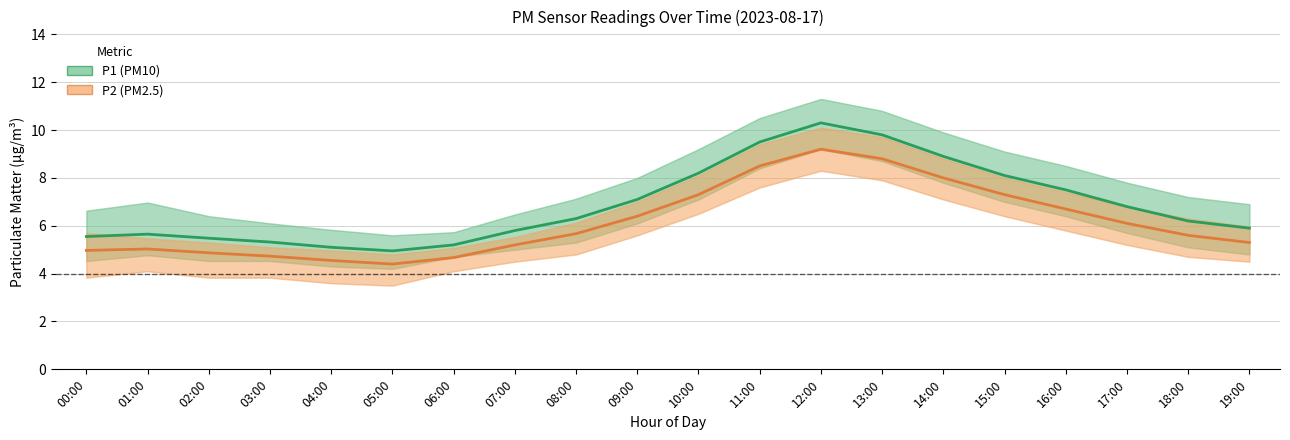

Count the number of data series in this chart.

2